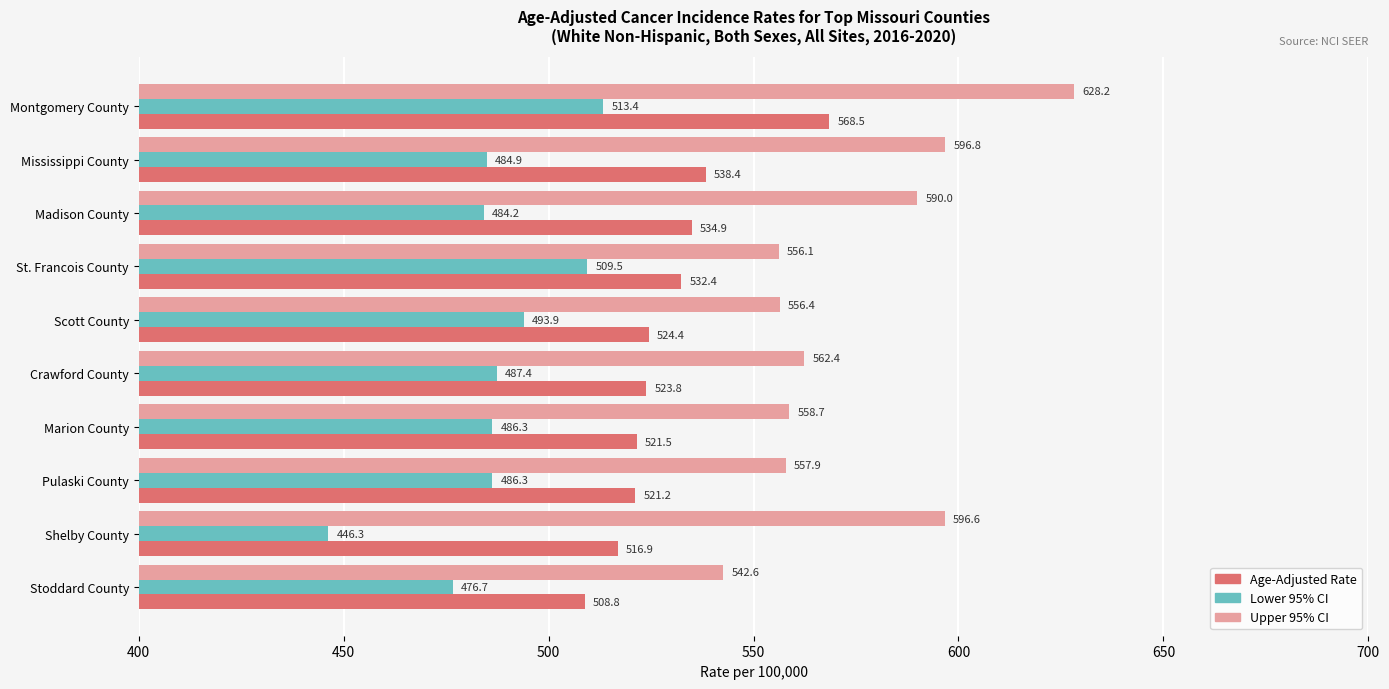

Which series has the largest range (max minus min)?

Upper 95% CI